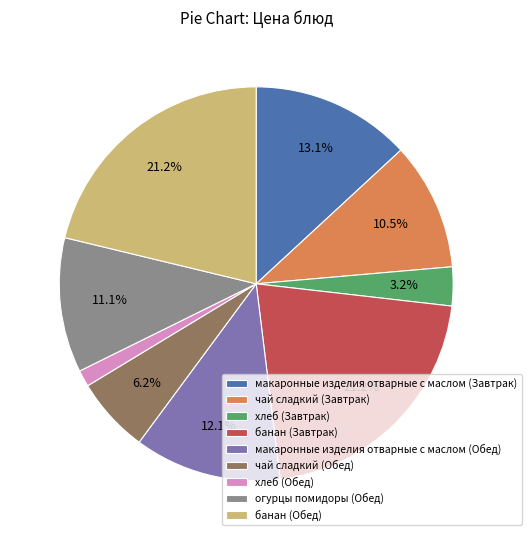

To the nearest percent, what percentage of the pie is макаронные изделия отварные с маслом (Обед)?

12%